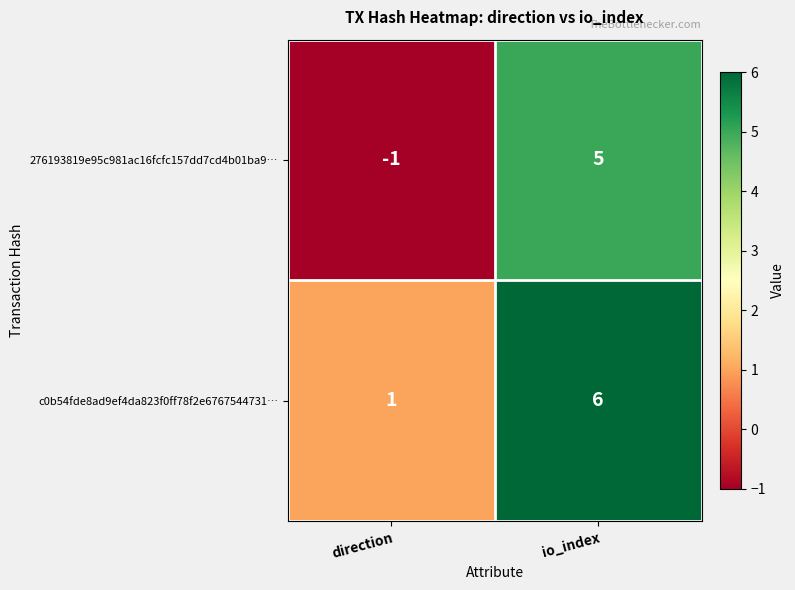

Where is 276193819e95c981ac16fcfc157dd7cd4b01ba9… nearest to the value 2?

direction